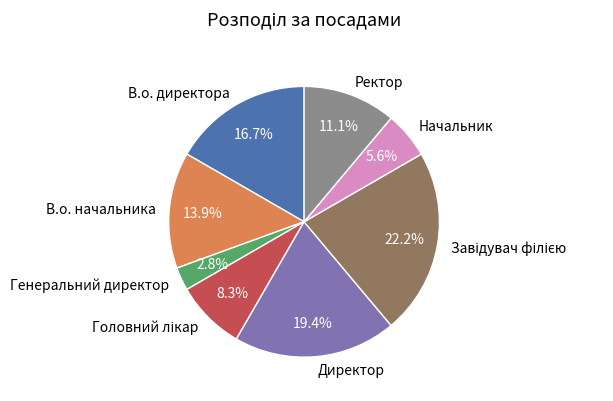

Combined, what portion of the pie is Начальник and Директор?

25.0%